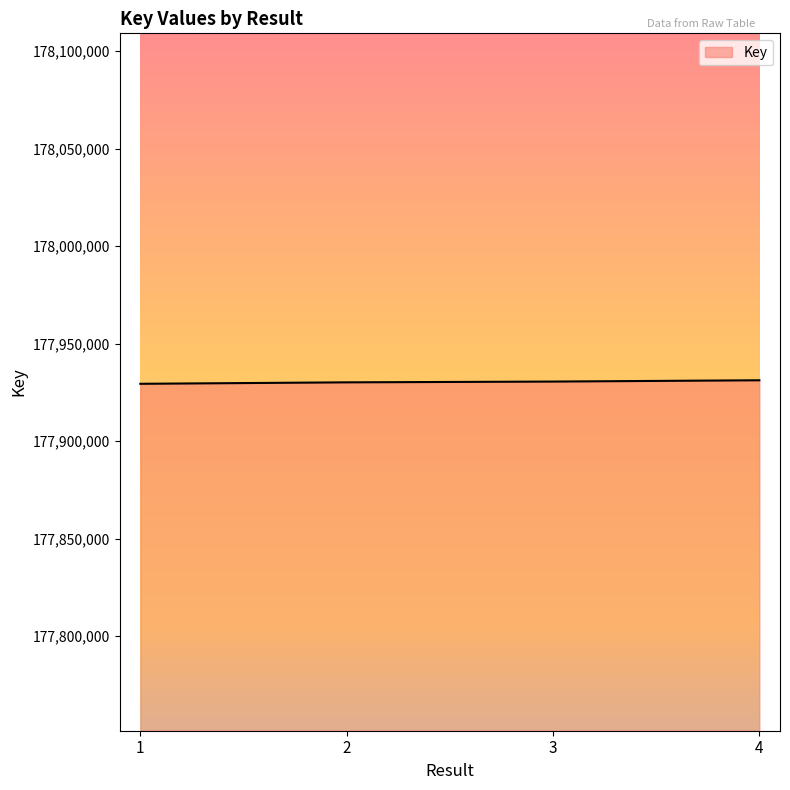

How many values are between 177930170 and 177931237?

3